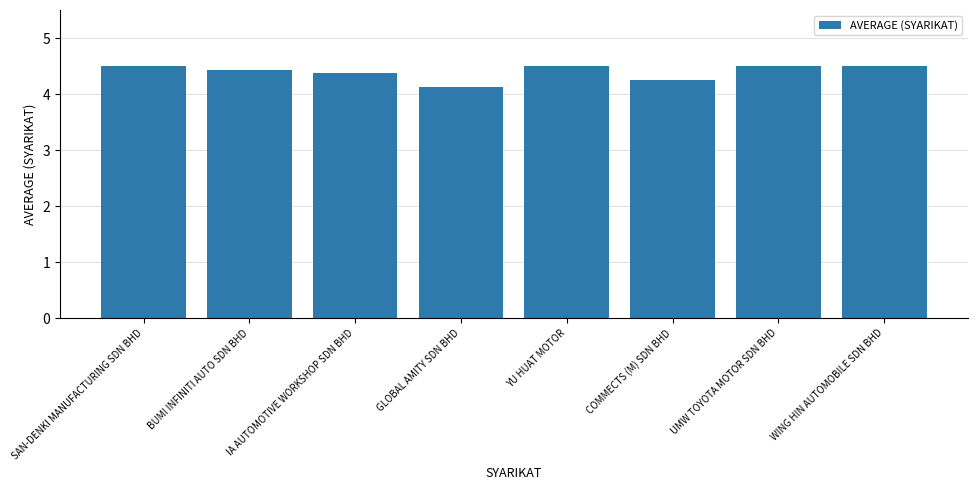

What is the minimum value shown in the chart?

4.1